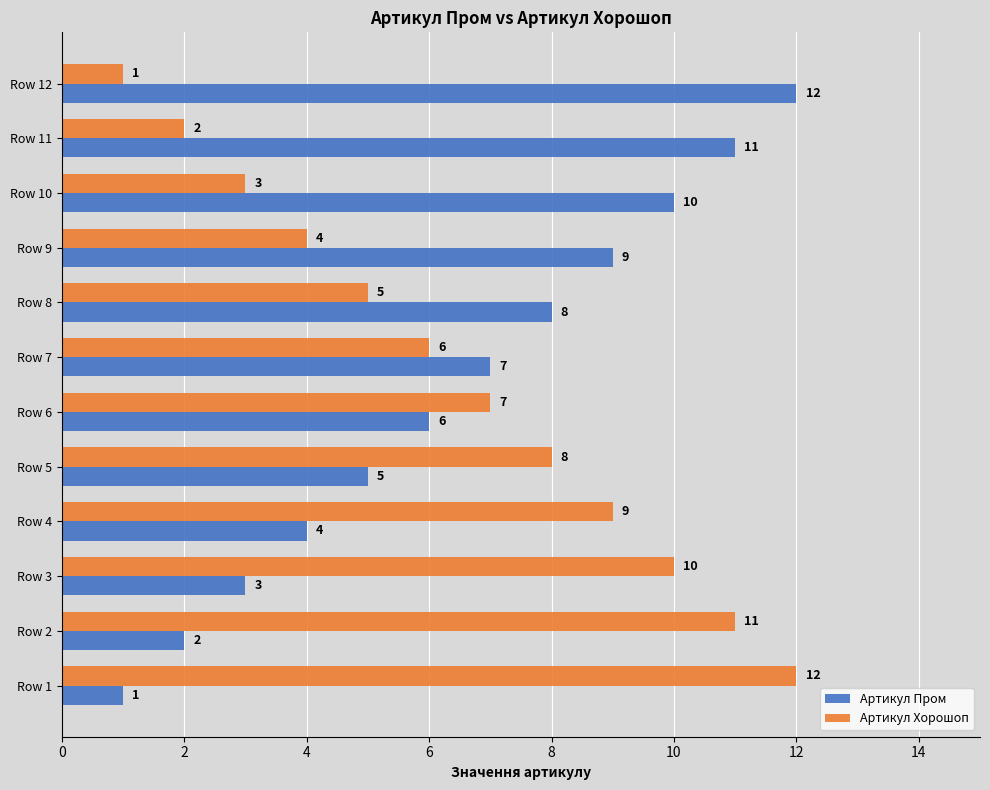

What is the spread (max minus min) of values at Row 9?

5